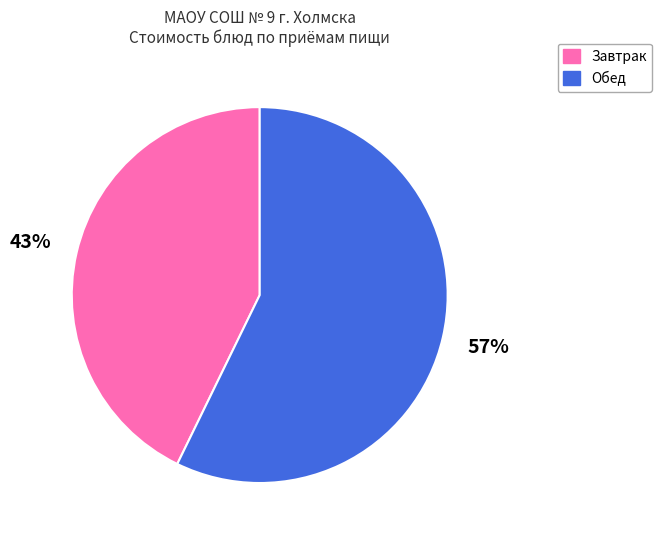

Which has a higher value, Завтрак or Обед?

Обед